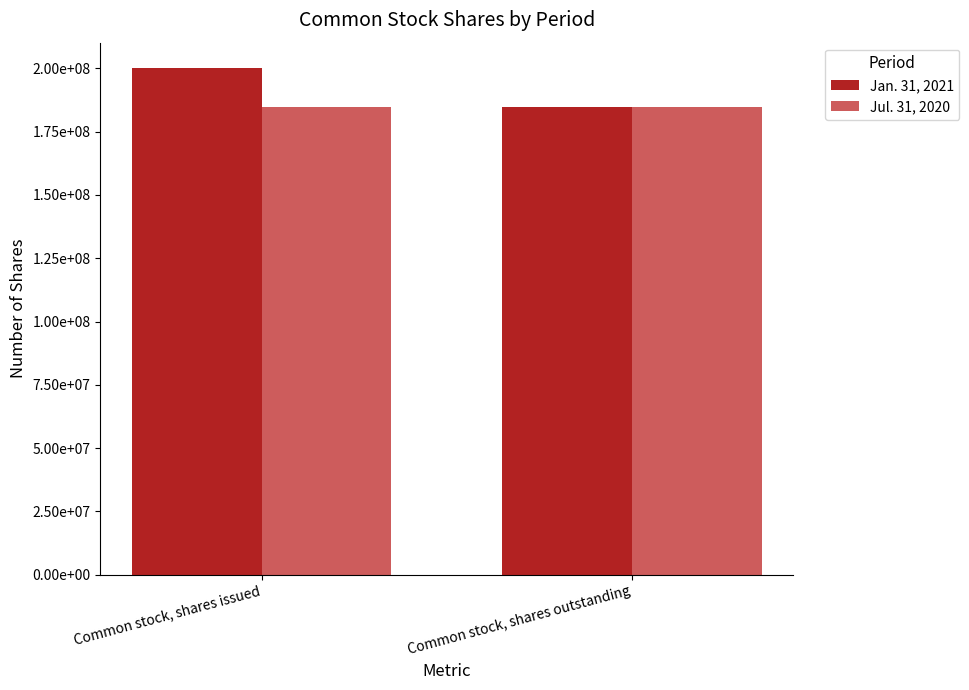

Reading left to right, extract all data points from this chart.

Jan. 31, 2021: Common stock, shares issued=200142556	Common stock, shares outstanding=184635870
Jul. 31, 2020: Common stock, shares issued=184635870	Common stock, shares outstanding=184635870